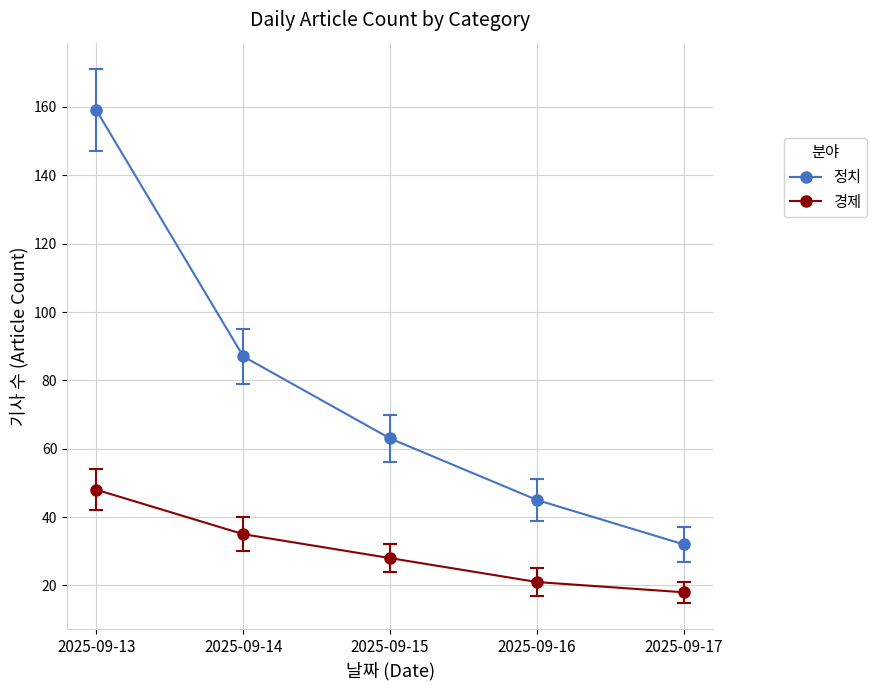

What is the total value across all series at 2025-09-16?

66